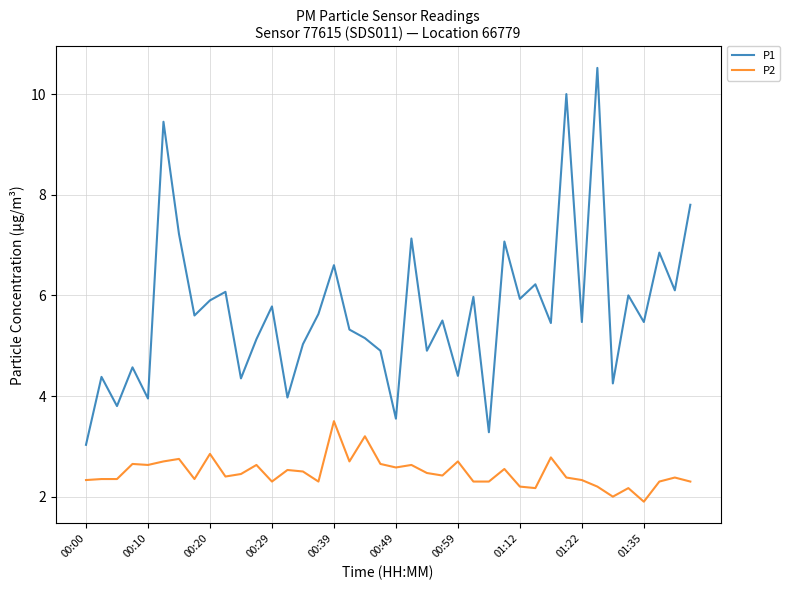

What are all the series names shown in the legend?

P1, P2